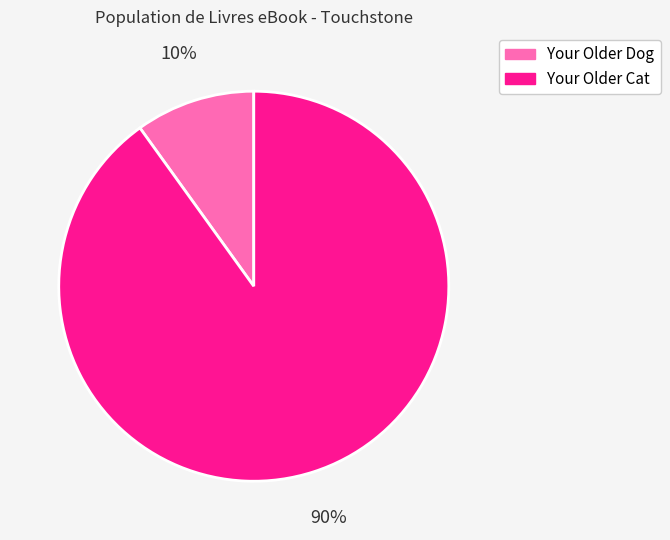

The Your Older Cat slice represents 90% of the pie. True or false?

True